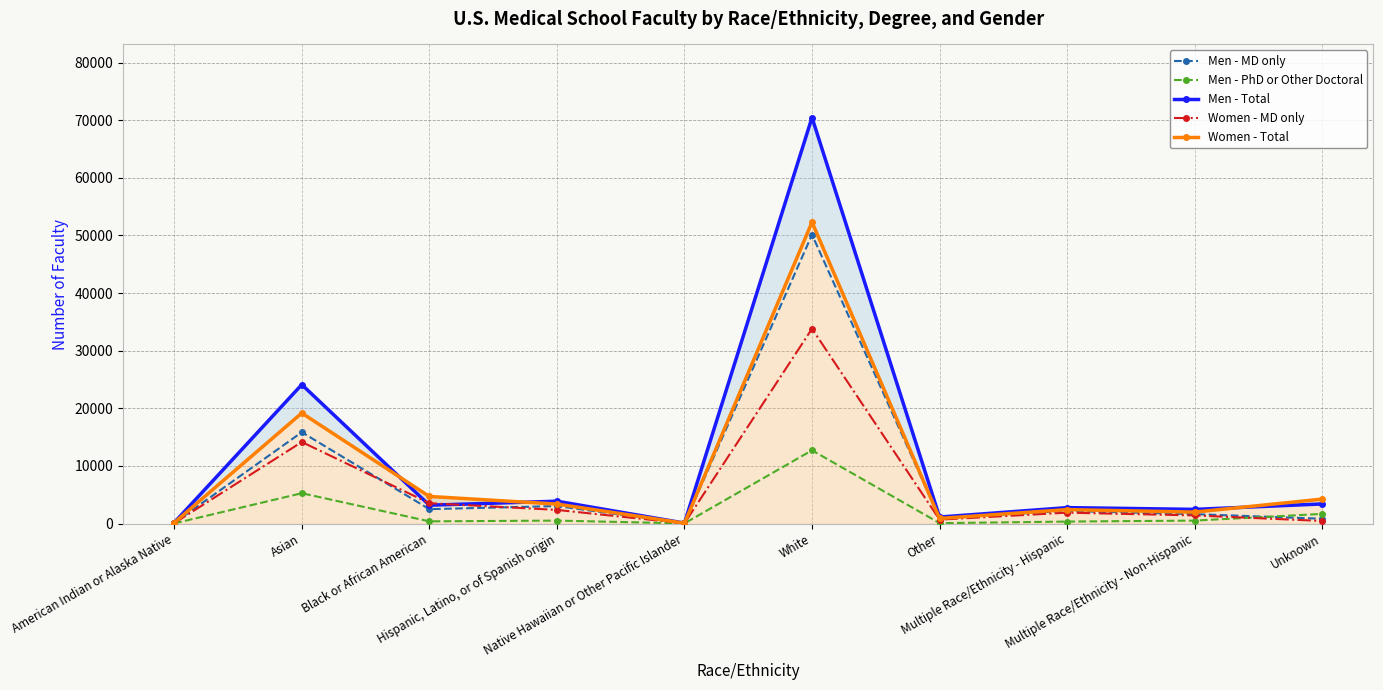

What is the difference between the highest and lowest values at Hispanic, Latino, or of Spanish origin?

3368